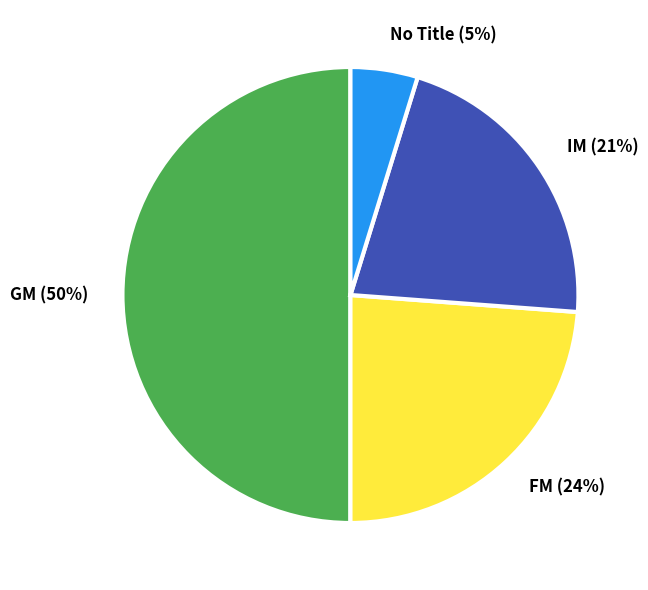

Combined, do IM and No Title account for over 50%?

No